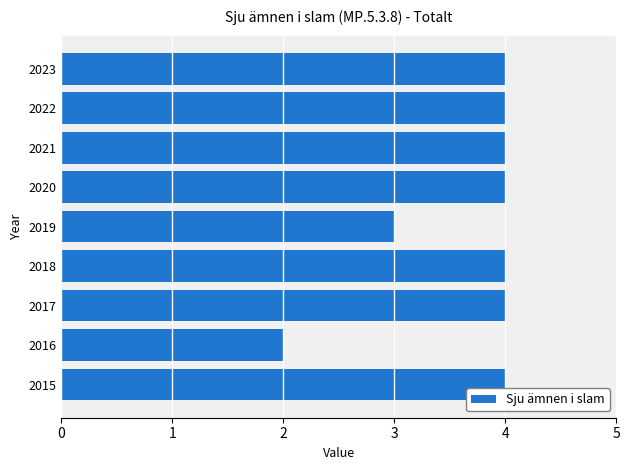

What is the ratio of the value at 2022 to the value at 2016?

2.0